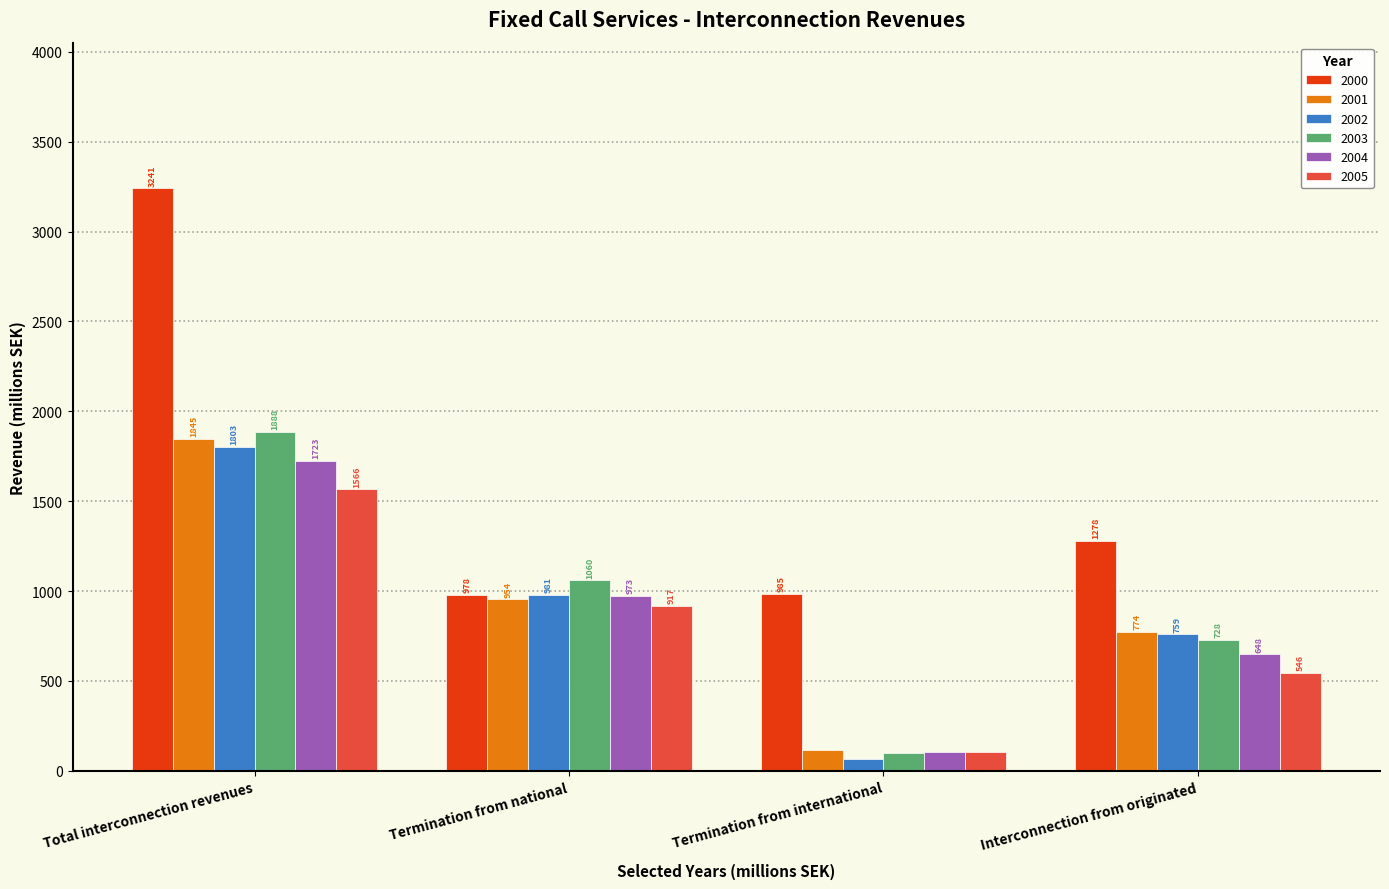

The value of 2002 at Termination from national is 980.7. True or false?

True